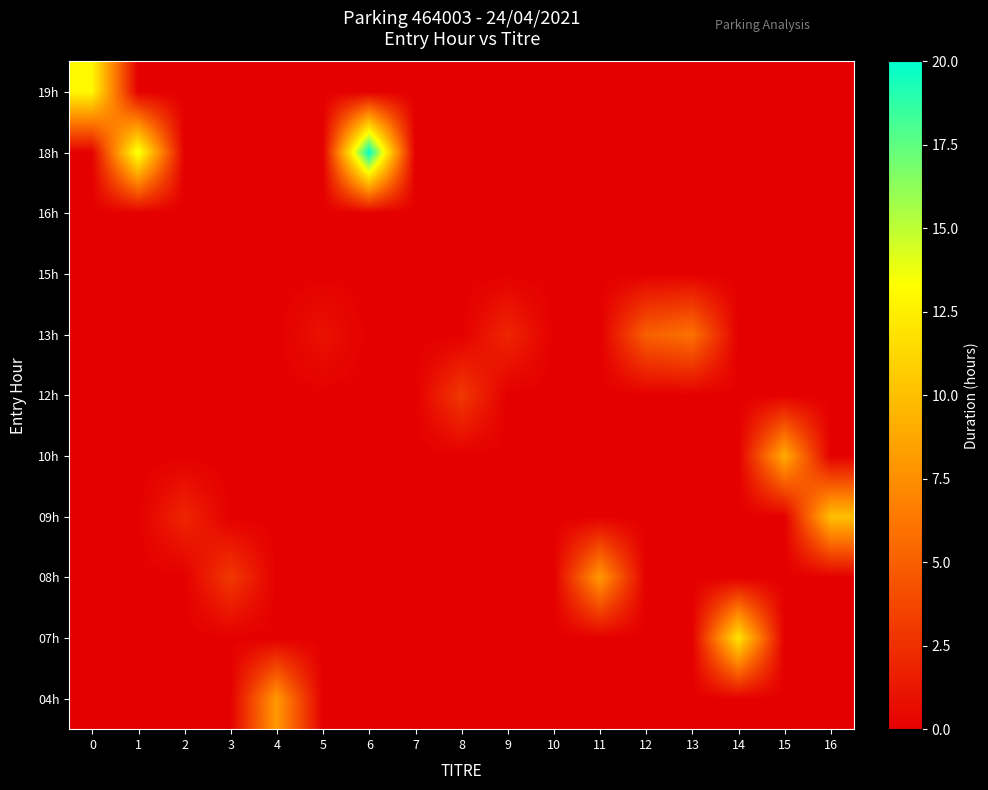

What is the total value across all series at 9?

2